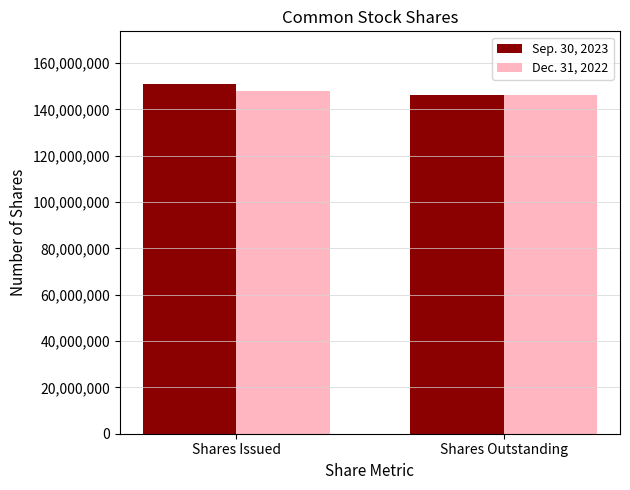

Reading left to right, transcribe all the data shown in this chart.

Sep. 30, 2023: 151000000	146000000
Dec. 31, 2022: 148000000	146000000